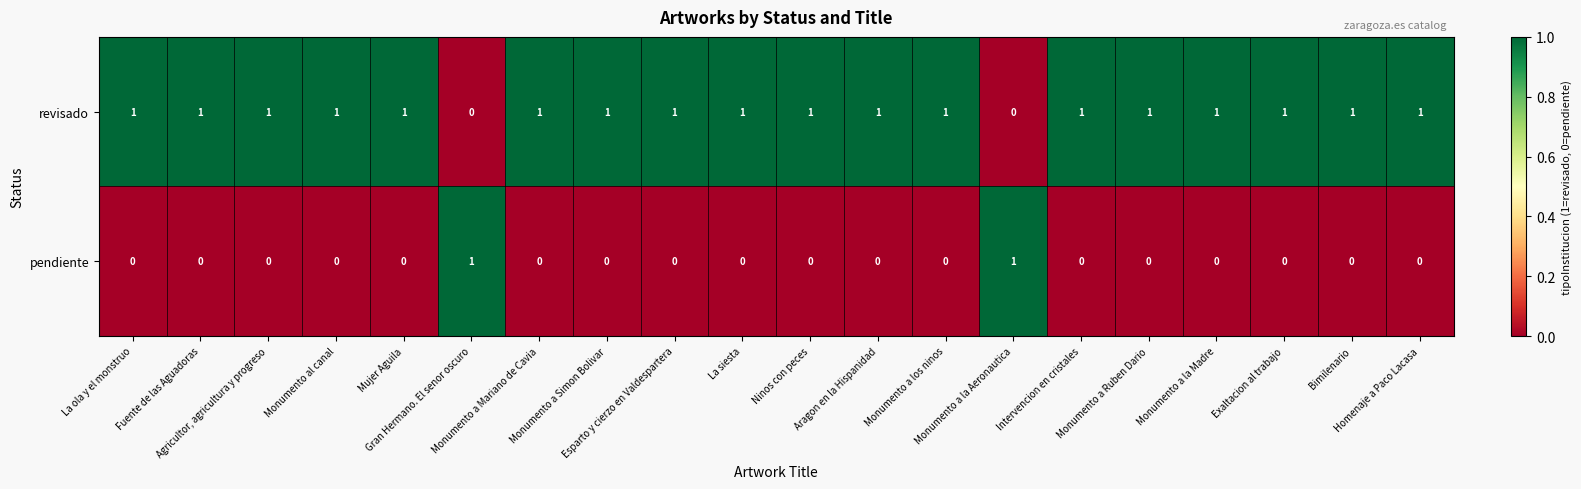

Which series has the largest total across all categories?

revisado